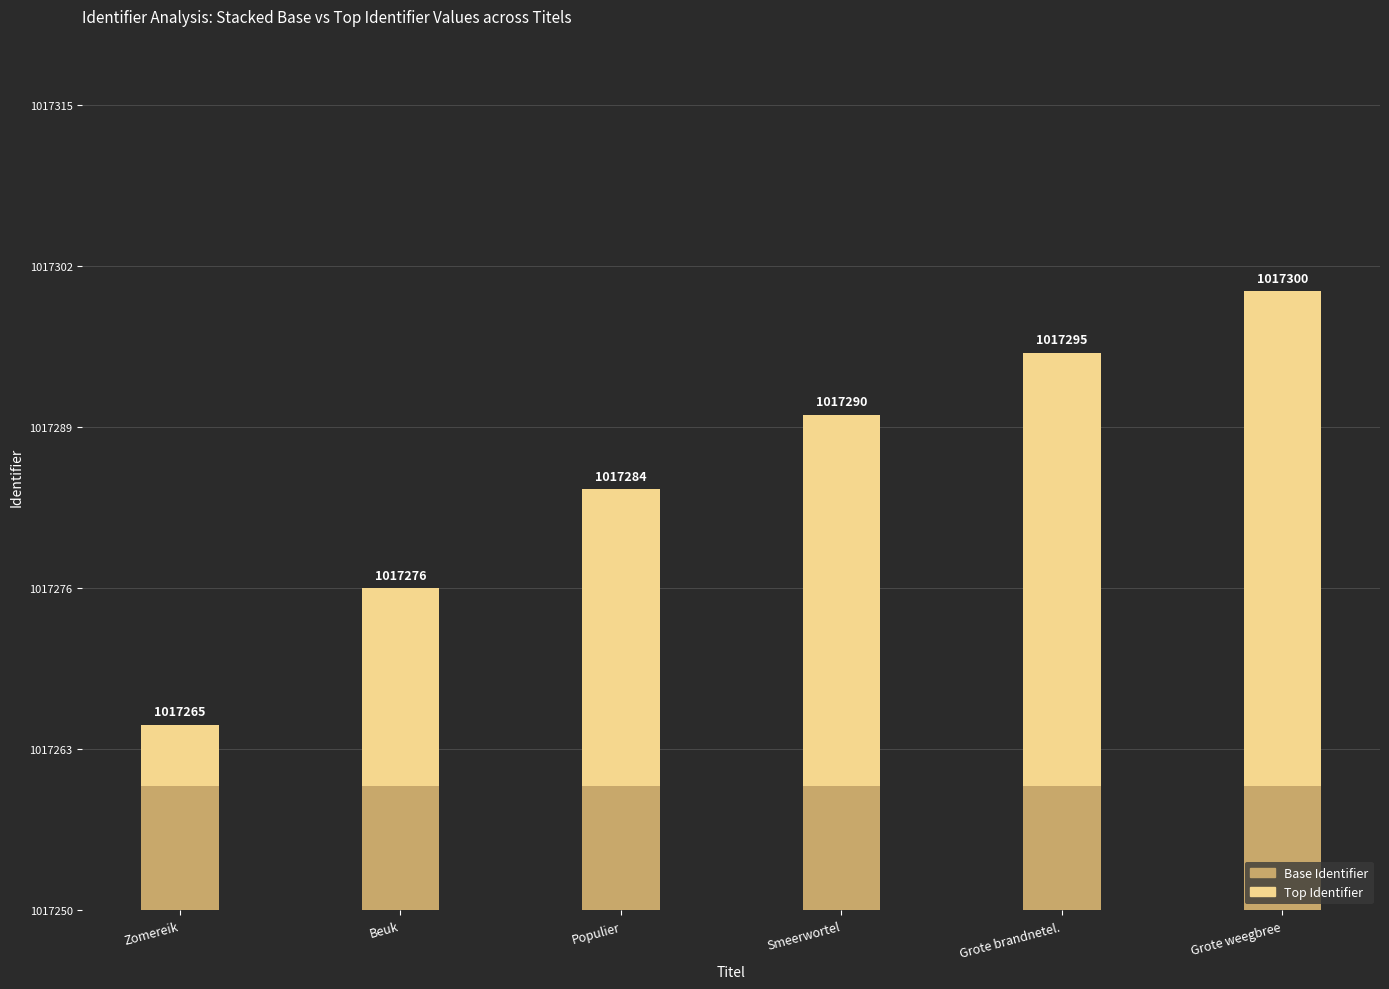

Are the bars horizontal?

No